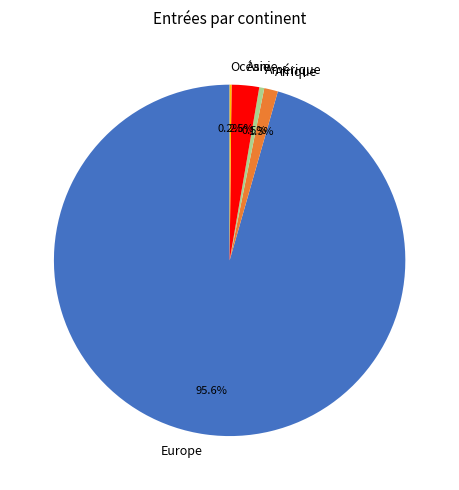

What percentage is NOT represented by Asie?

97.5%